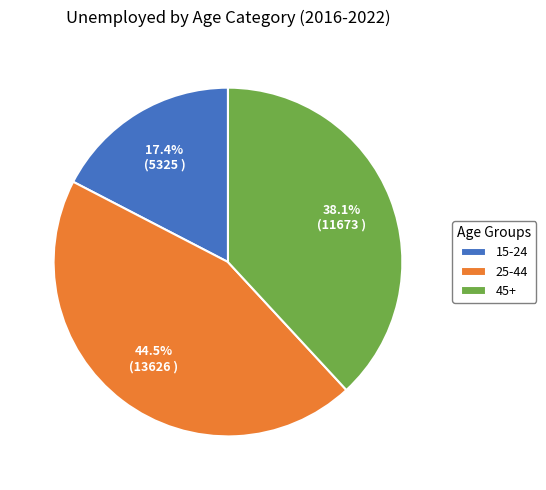

What is the total percentage of 15-24 and 45+?

55.5%